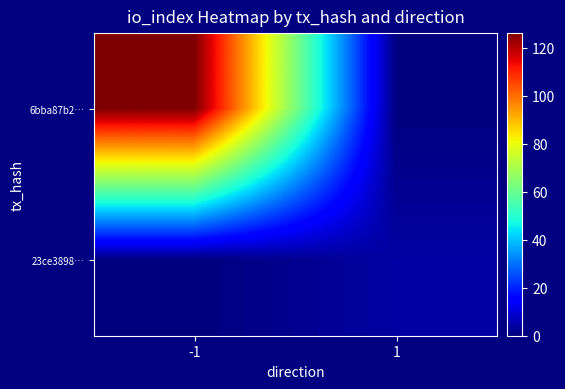

Rank the series at -1 from lowest to highest value.

23ce3898…, 6bba87b2…